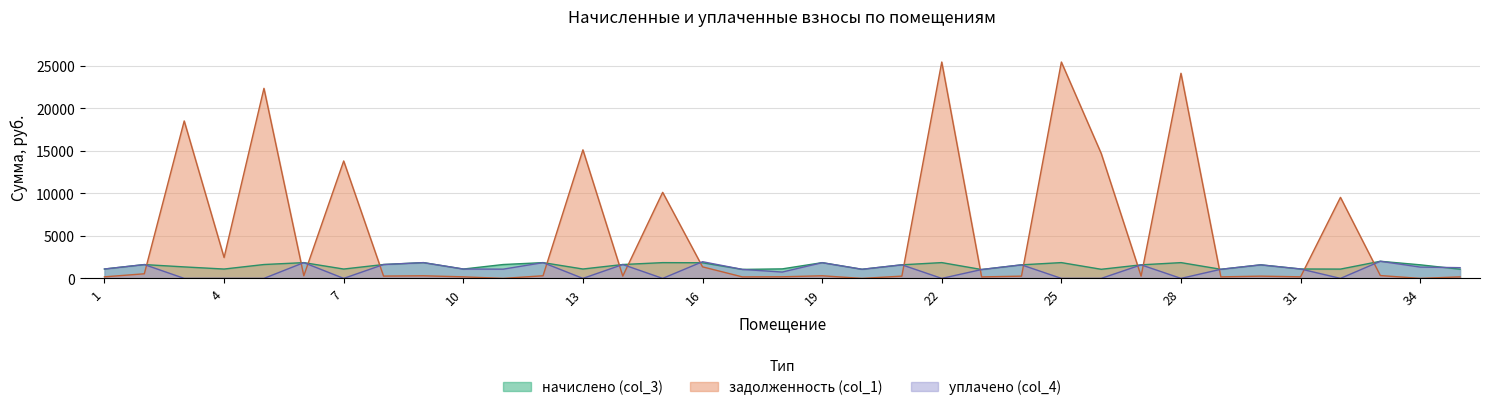

Between which two adjacent categories do задолженность (col_1) and начислено (col_3) first intersect?

2 and 3